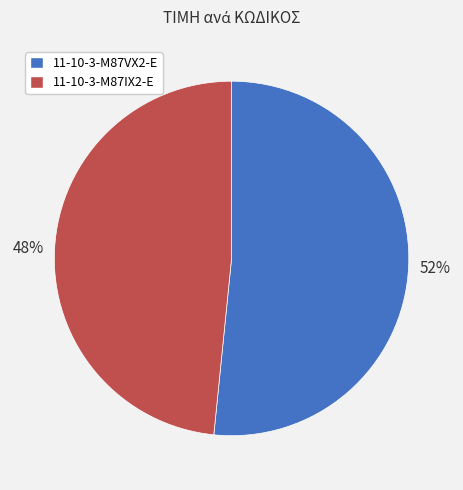

The 11-10-3-M87IX2-E slice represents 38% of the pie. True or false?

False